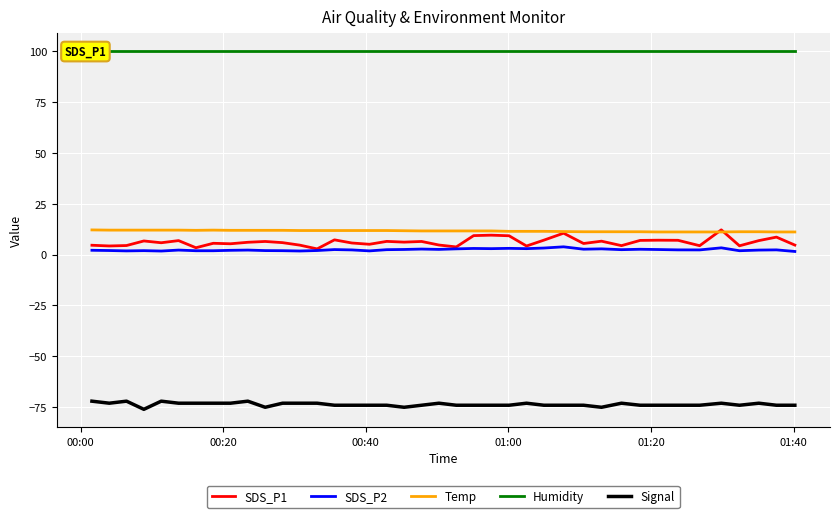

True or false: SDS_P1 and Signal cross at least once.

False